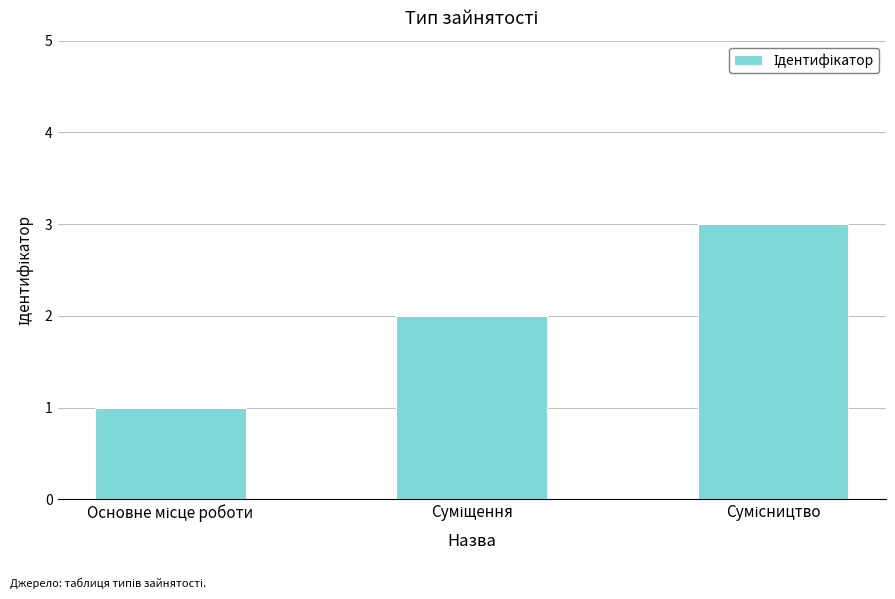

What is the sum of all values?

6